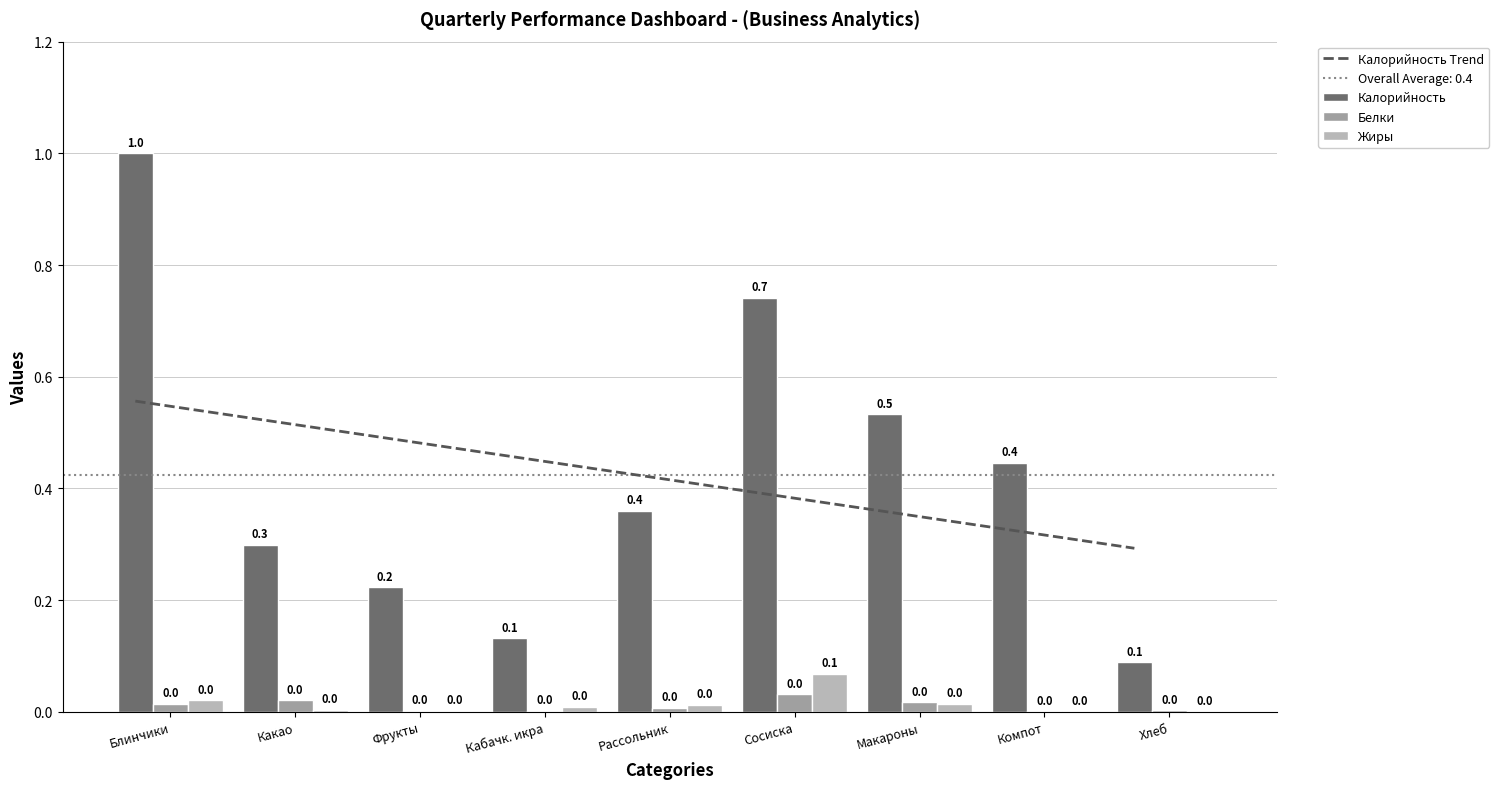

Which series changed the most between Фрукты and Макароны?

Калорийность